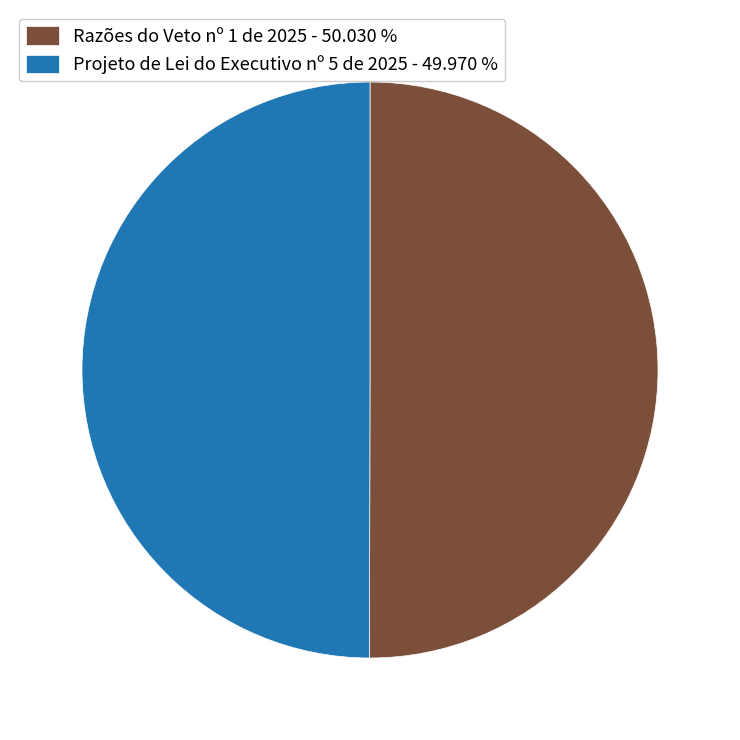

Do Projeto de Lei do Executivo nº 5 de 2025 - 49.970 % and Razões do Veto nº 1 de 2025 - 50.030 % together represent more than half of the pie?

Yes